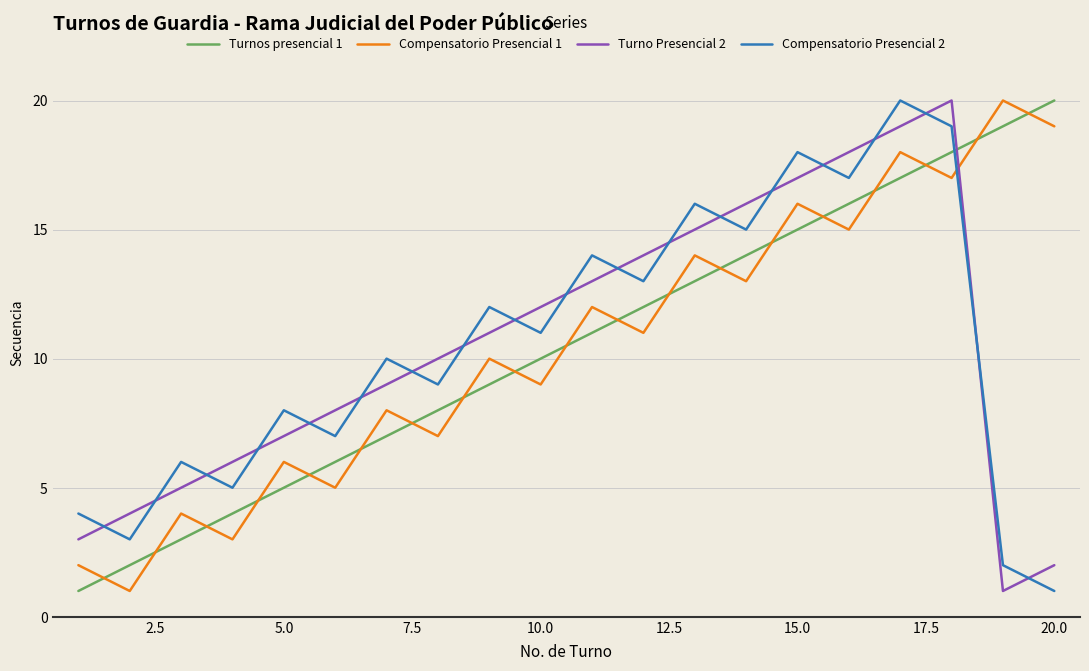

True or false: Turnos presencial 1 and Compensatorio Presencial 2 cross at least once.

True